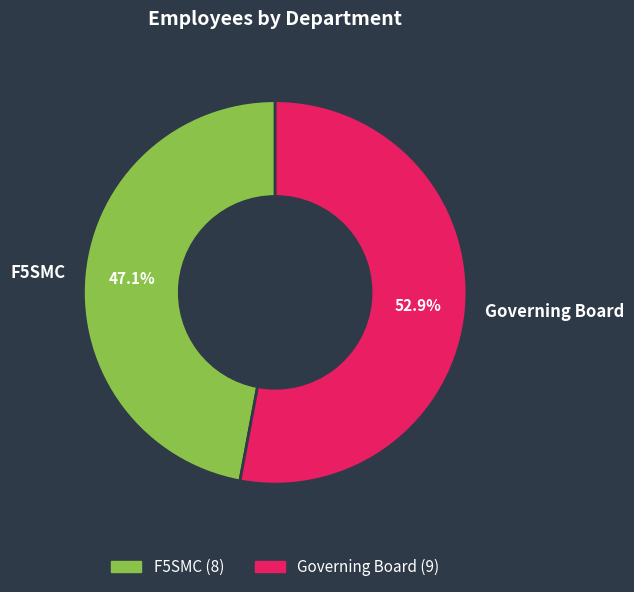

To the nearest percent, what is the combined percentage of Governing Board and F5SMC?

100%